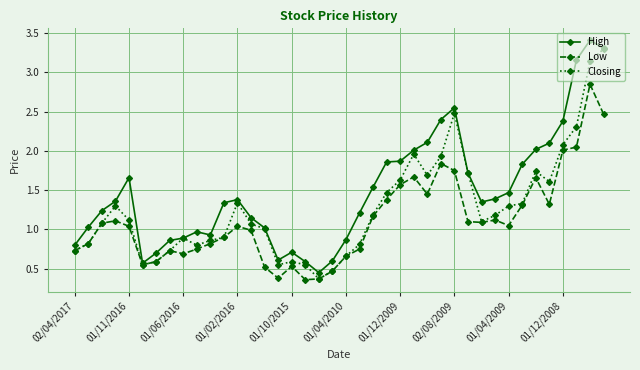

True or false: High has more than 0 interior local peaks.

True